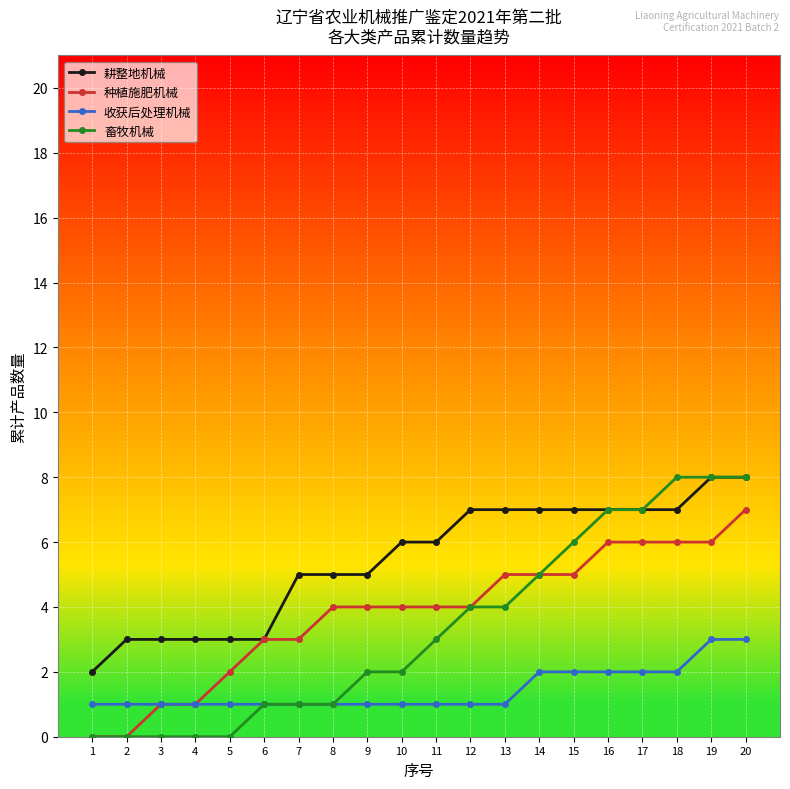

What is the approximate value of 种植施肥机械 at 9?

4